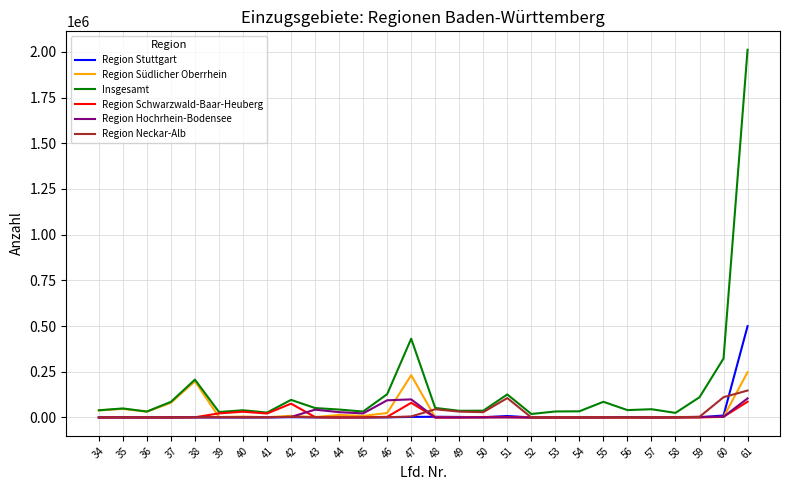

Is this an area chart (filled region under the line)?

No